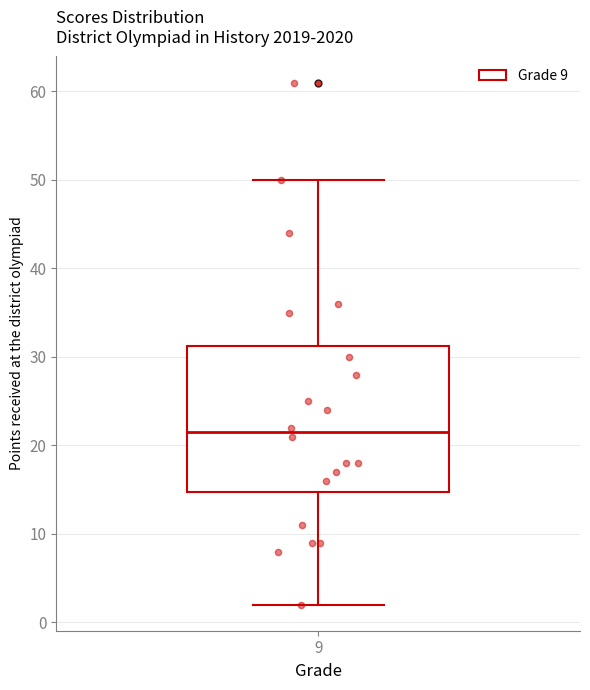

Where does the upper whisker of the box at x = 9 end on the y-axis? The values are not printed on the chart, so give them approximately, as read against the axis.

50